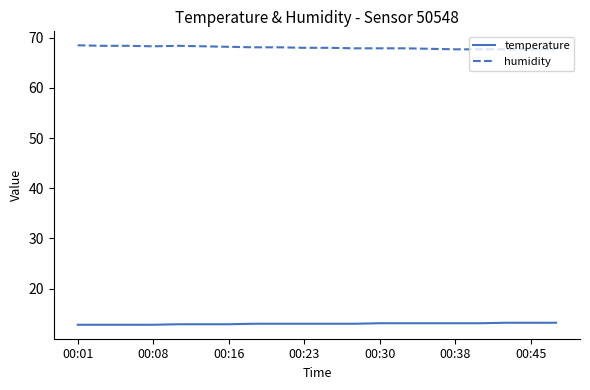

At how many categories does at least one series exceed 13?

20